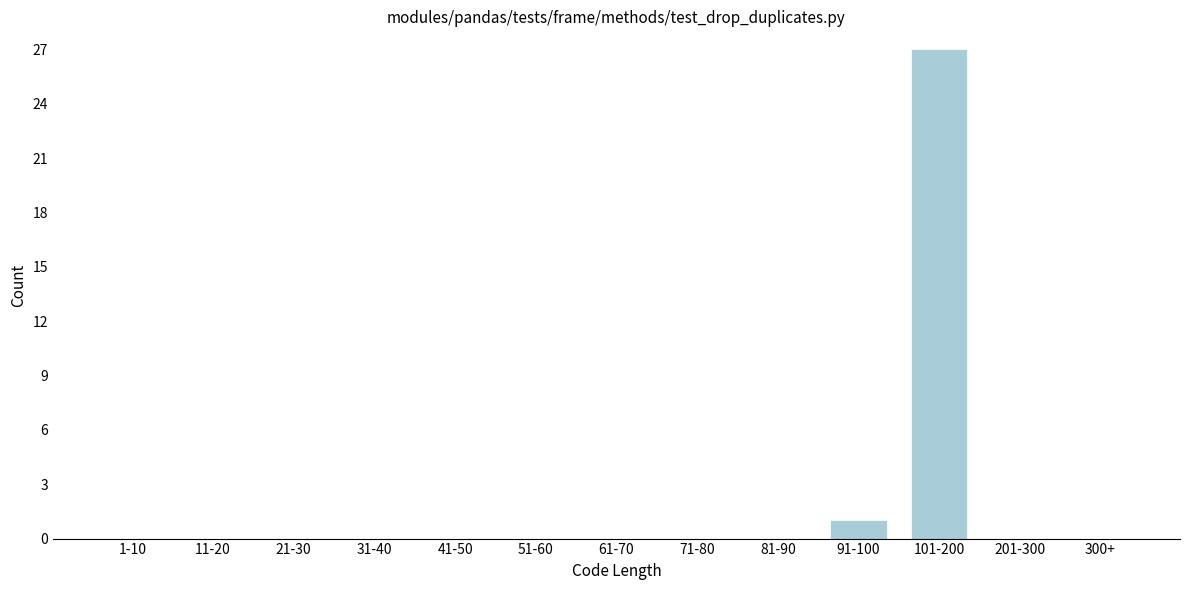

Reading left to right, what are all the values shown in this chart?

1-10=0	11-20=0	21-30=0	31-40=0	41-50=0	51-60=0	61-70=0	71-80=0	81-90=0	91-100=1	101-200=27	201-300=0	300+=0